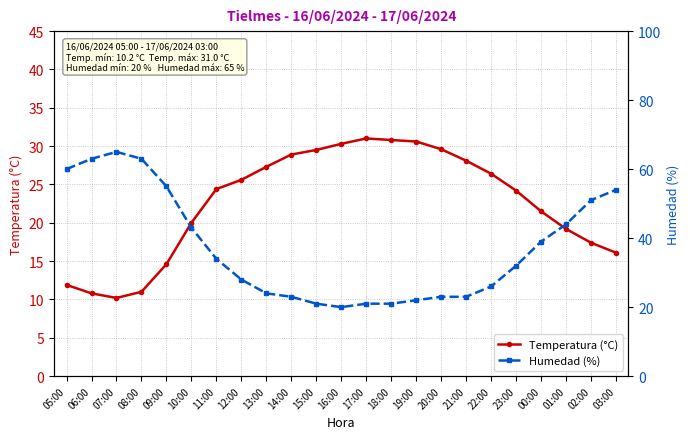

At which category does Humedad (%) reach its first local peak?

07:00